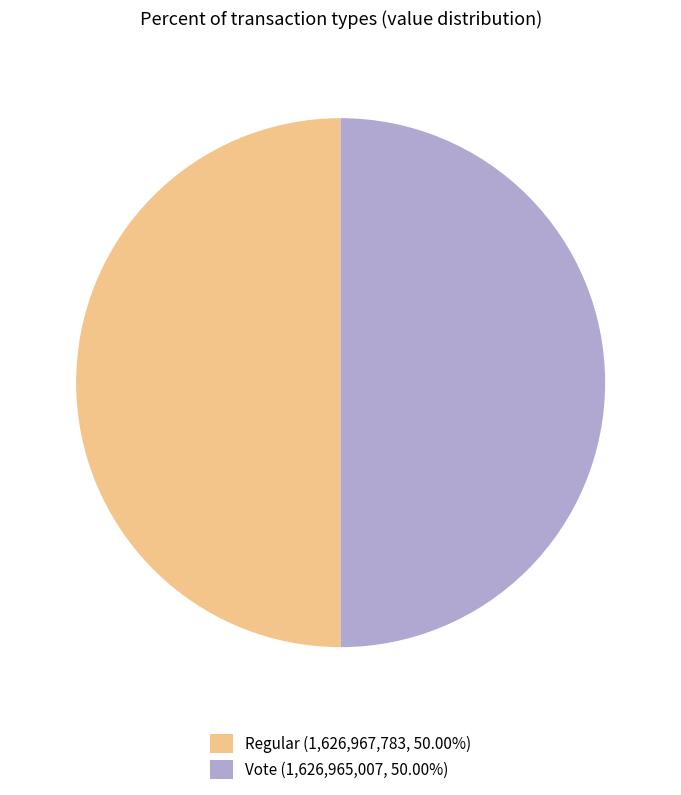

Approximately how many times larger is the value at Regular (1,626,967,783, 50.00%) compared to Vote (1,626,965,007, 50.00%)?

1.0